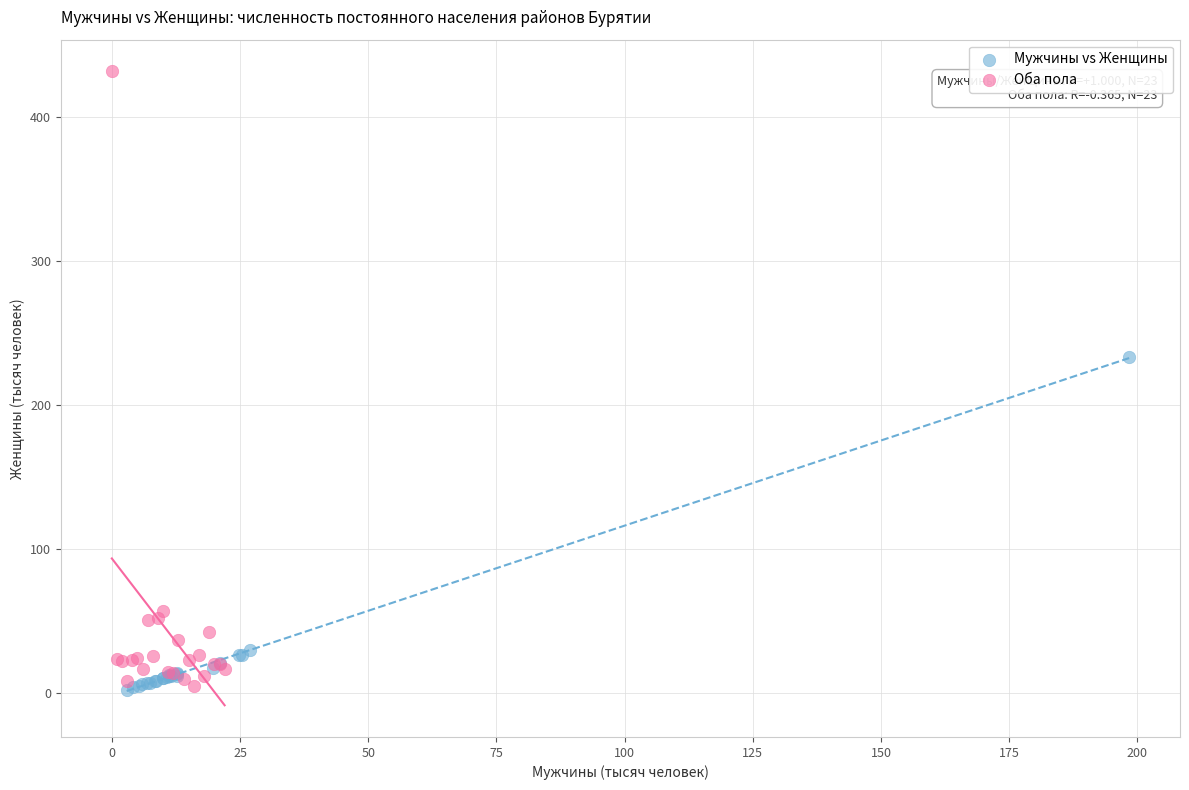

Which series contains the highest Y value?

Оба пола